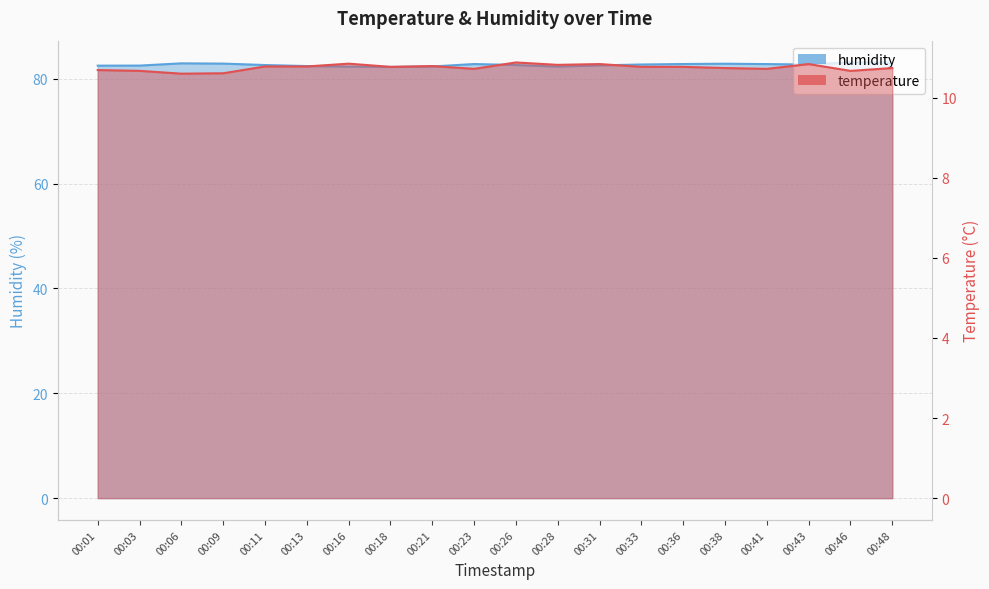

Reading left to right, list all the values displayed in this chart.

temperature: 10.7	10.7	10.6	10.6	10.8	10.8	10.8	10.8	10.8	10.7	10.9	10.8	10.8	10.8	10.8	10.7	10.7	10.8	10.7	10.7
humidity: 82.5	82.5	82.9	82.9	82.6	82.4	82.3	82.2	82.3	82.8	82.6	82.3	82.5	82.7	82.8	82.8	82.8	82.7	83.1	83.1